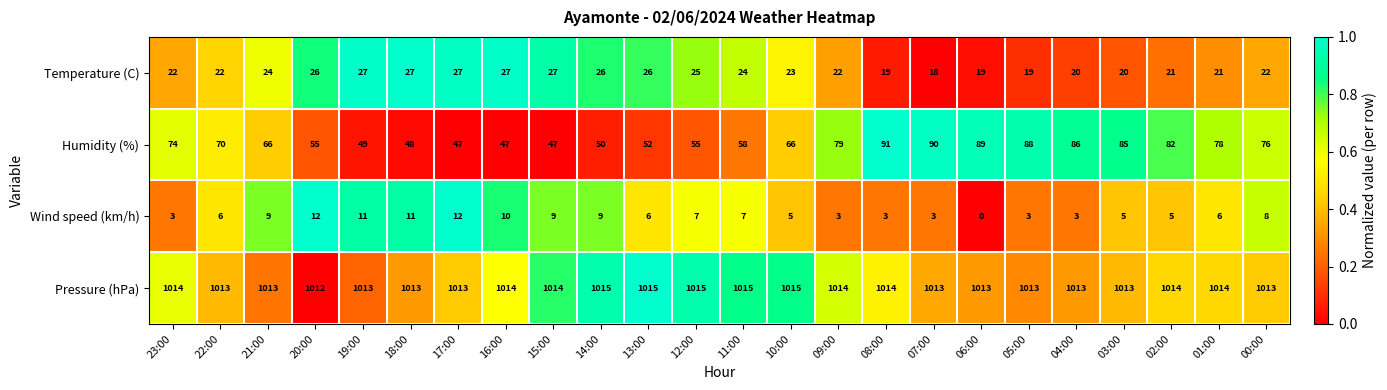

Between 04:00 and 02:00, which series saw the biggest shift?

Humidity (%)